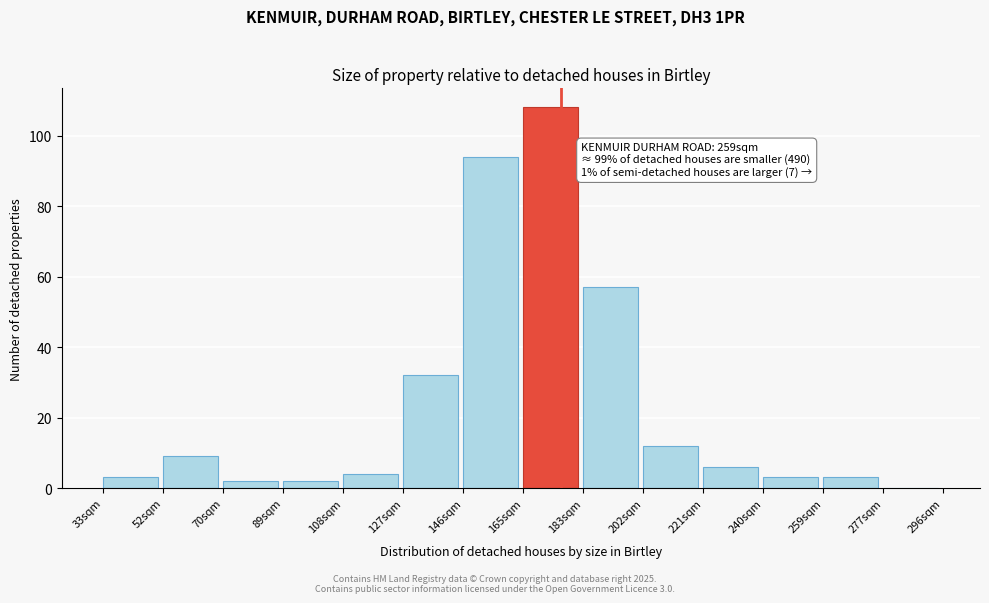

Reading right to left, list all the values displayed in this chart.

277sqm=0	259sqm=3	240sqm=3	221sqm=6	202sqm=12	183sqm=57	165sqm=108	146sqm=94	127sqm=32	108sqm=4	89sqm=2	70sqm=2	52sqm=9	33sqm=3